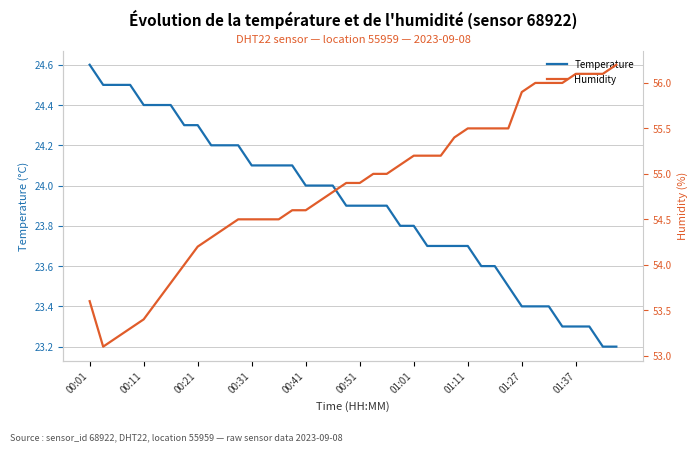

How many lines are shown in the chart?

2